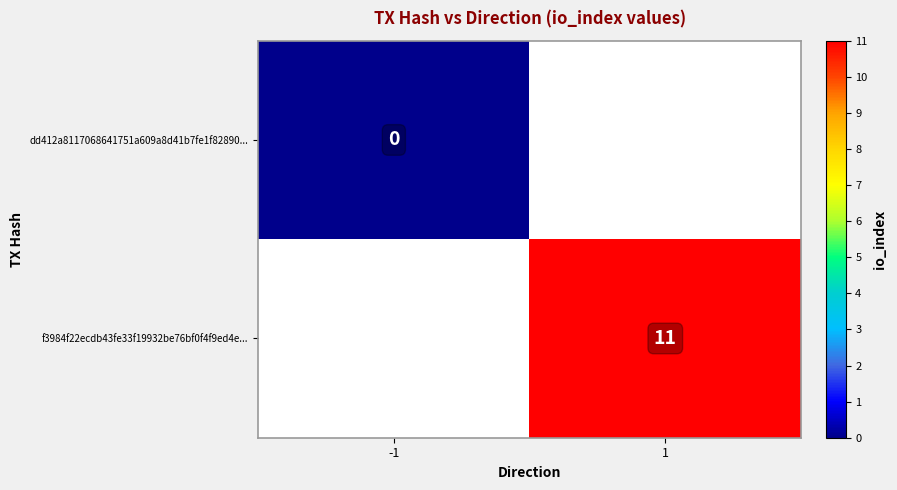

Which label corresponds to the smallest value in the chart?

-1